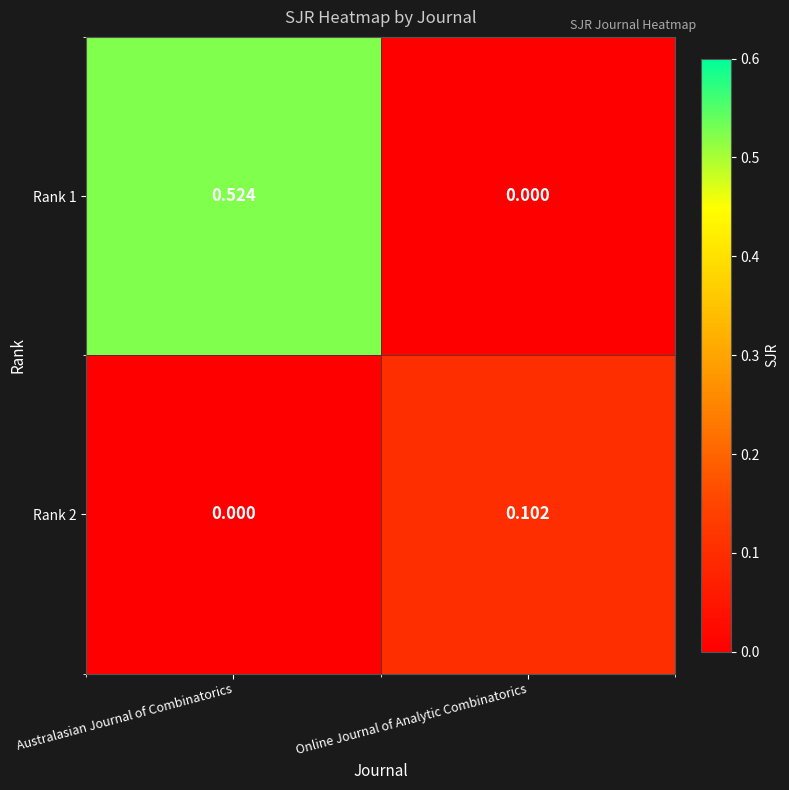

Which category has the highest value in the Rank 1 series?

Australasian Journal of Combinatorics